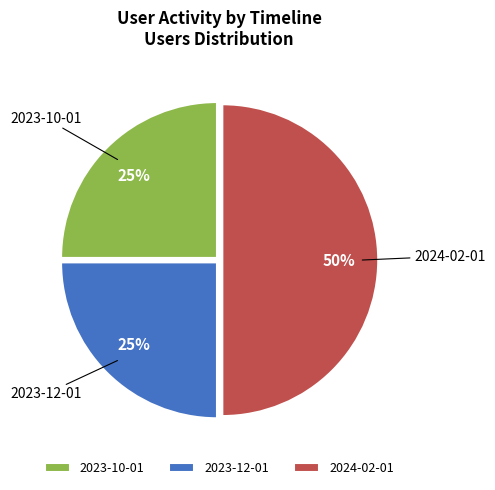

To the nearest percent, what percentage of the pie is 2023-10-01?

25%